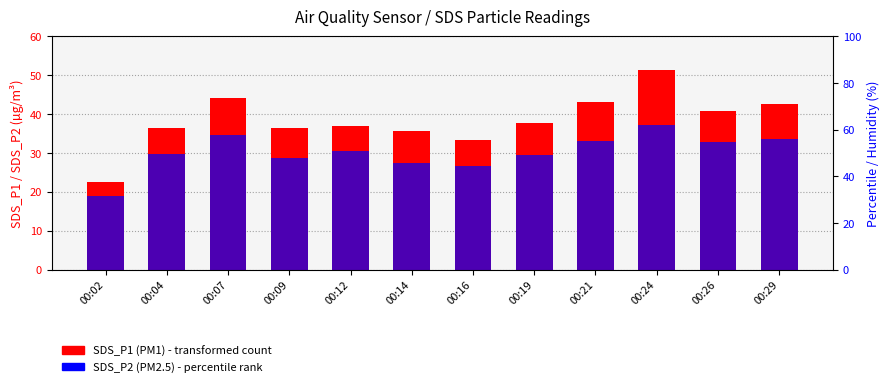

Is it true that SDS_P1 (PM1) equals 22.5 at 00:02?

True